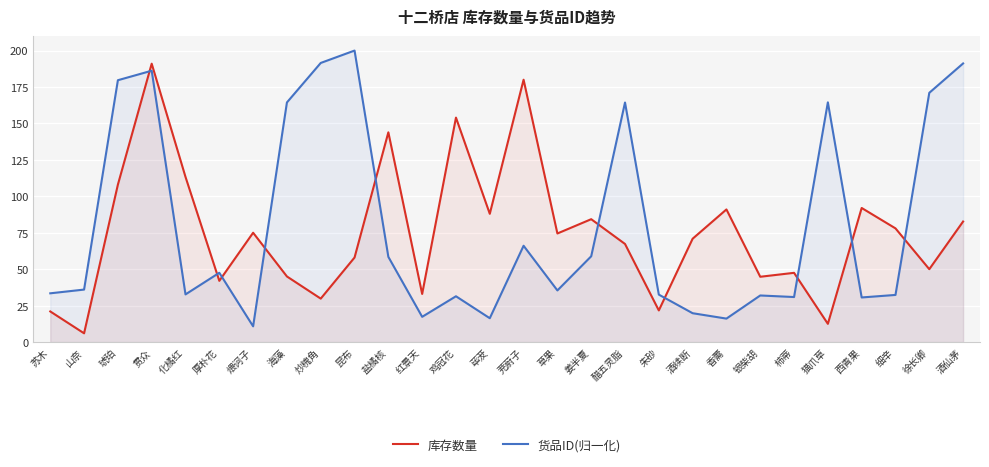

Where does the 库存数量 series first go above 74?

琥珀